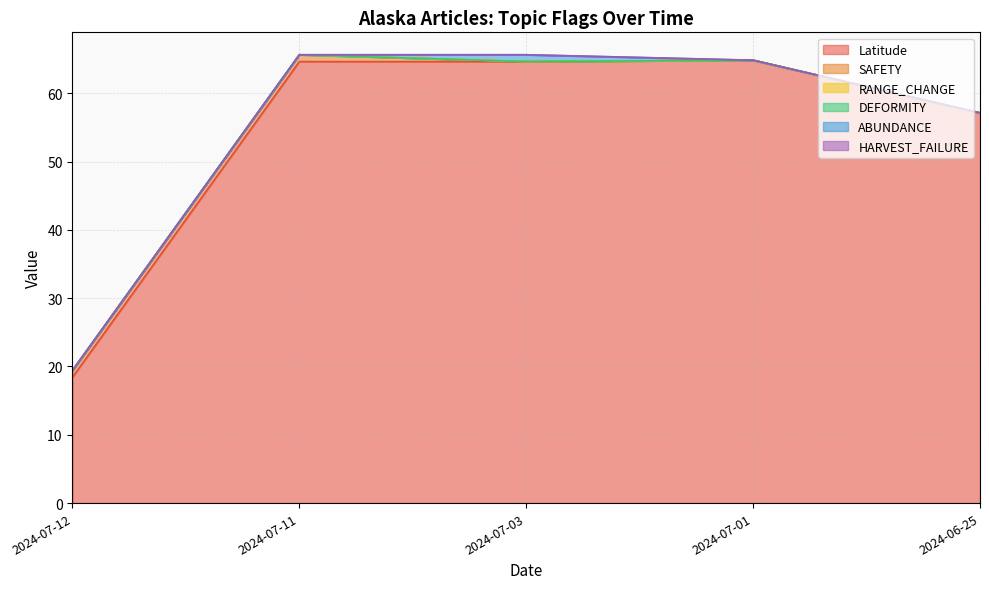

Which has a higher value, 2024-07-03 or 2024-06-25?

2024-07-03